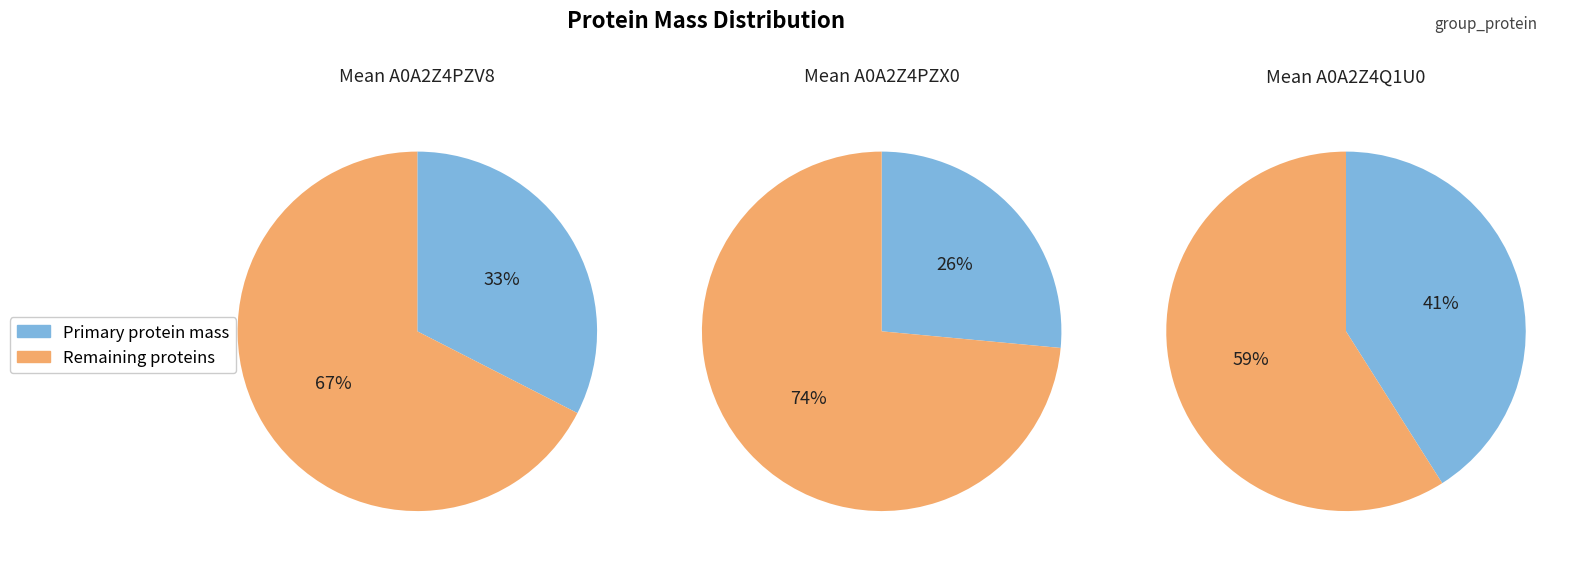

To the nearest percent, what is the difference between the A0A2Z4PZX0 and A0A2Z4PZV8 slice percentages?

6%